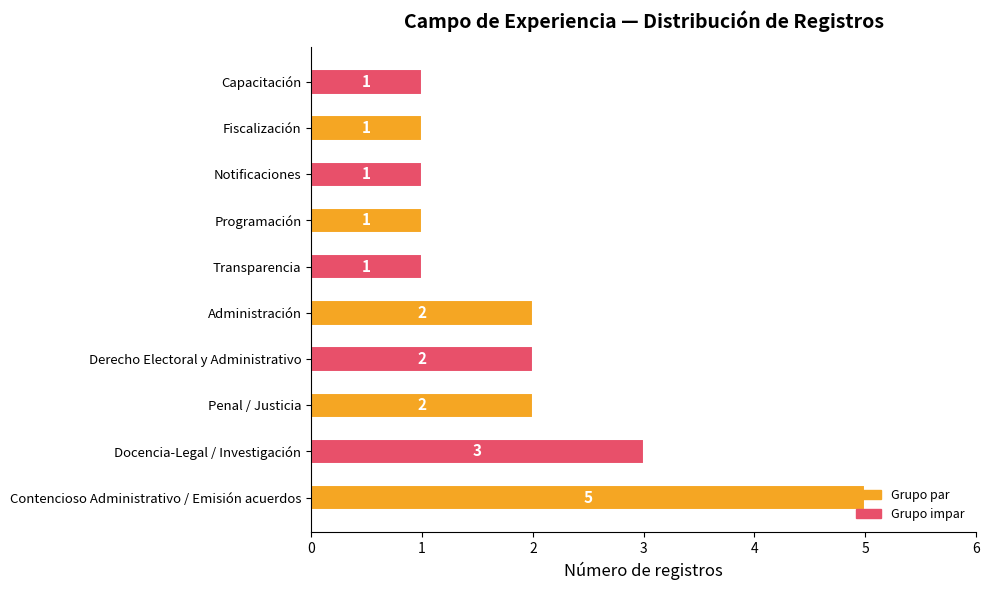

What is the minimum value shown in the chart?

1